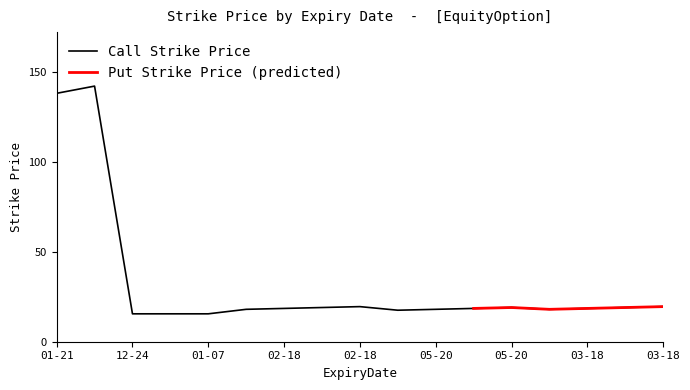

How many interior local peaks (higher than both neighbors) does the data have?

3